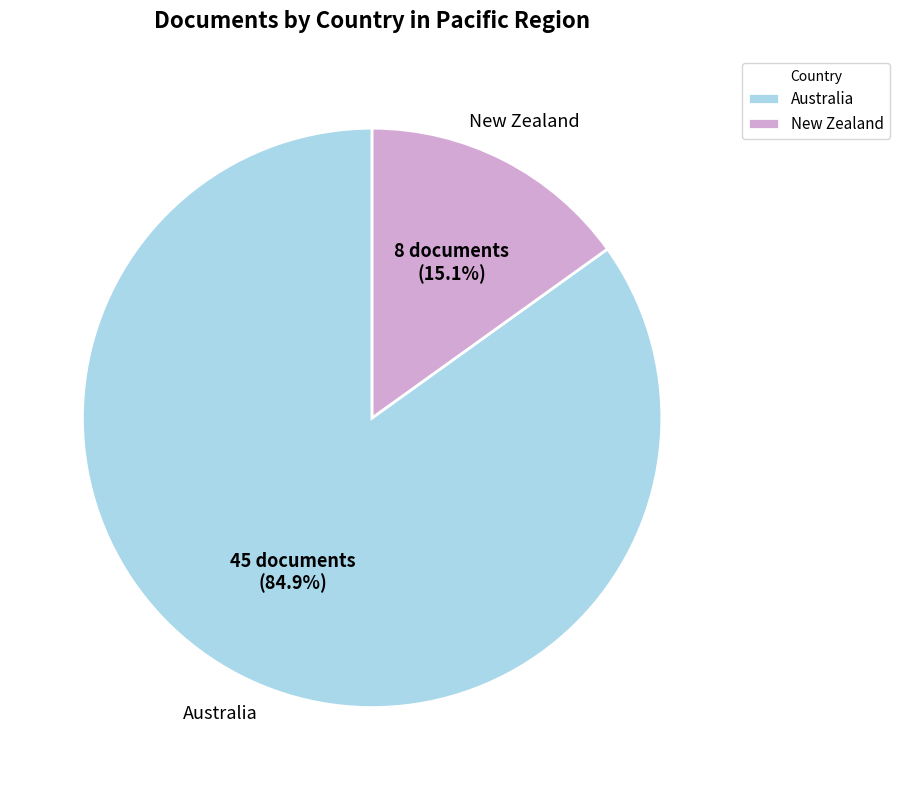

To the nearest percent, what is the average slice percentage?

50%